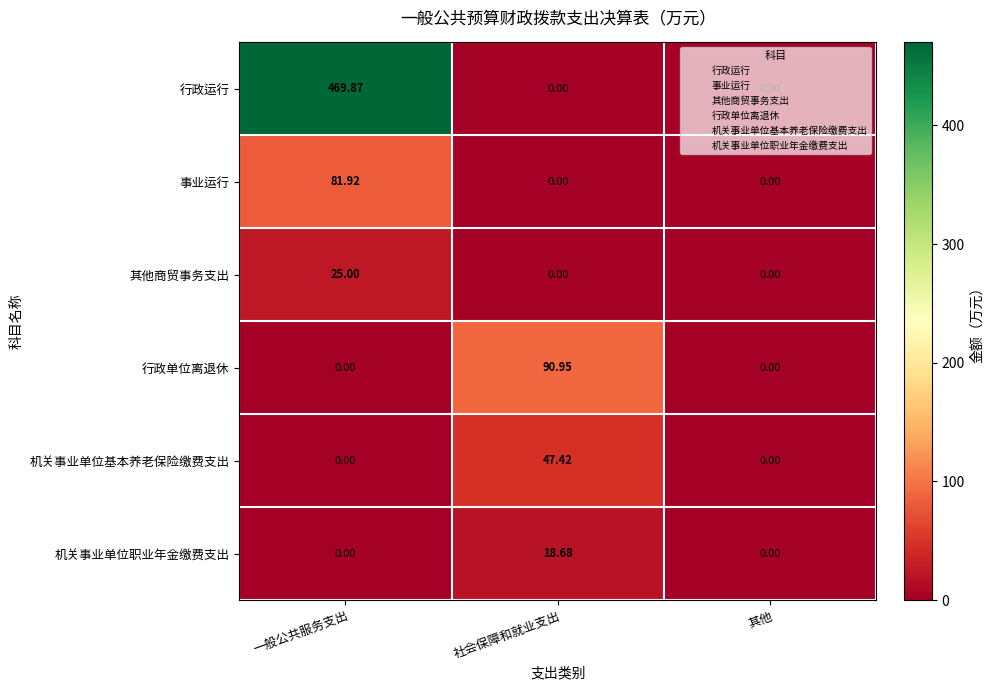

Rank the series by their maximum value, from lowest to highest.

机关事业单位职业年金缴费支出, 其他商贸事务支出, 机关事业单位基本养老保险缴费支出, 事业运行, 行政单位离退休, 行政运行